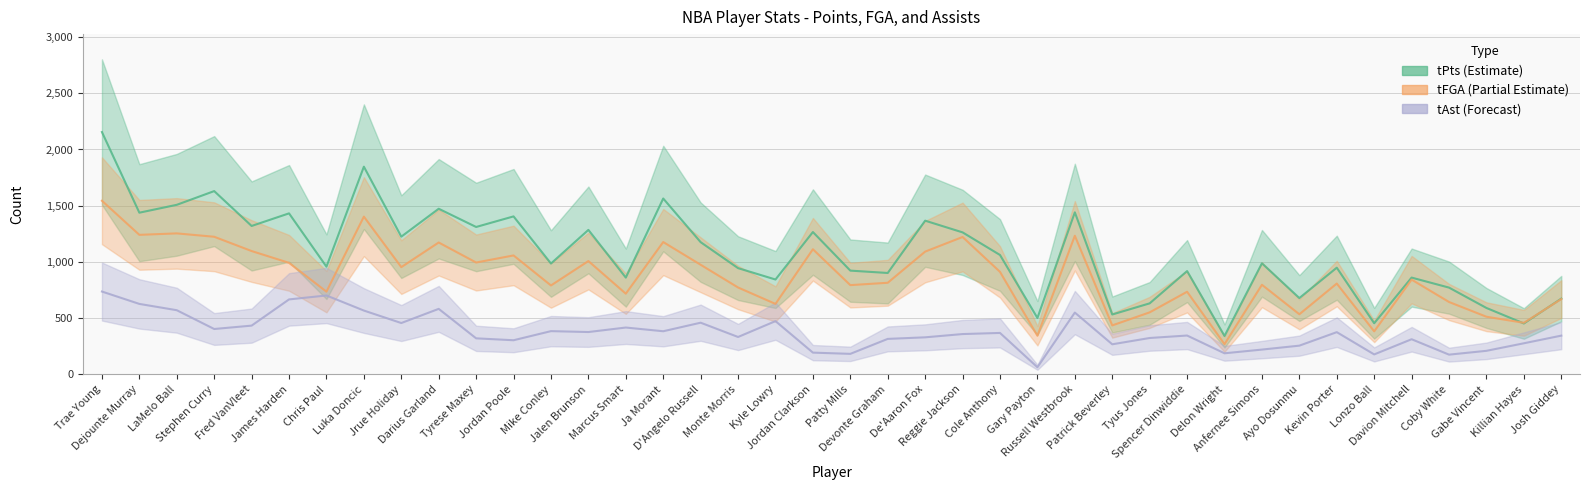

Reading left to right, what are all the values shown in this chart?

tPts: Trae Young=2155	Dejounte Murray=1438	LaMelo Ball=1508	Stephen Curry=1630	Fred VanVleet=1320	James Harden=1432	Chris Paul=958	Luka Doncic=1847	Jrue Holiday=1225	Darius Garland=1473	Tyrese Maxey=1311	Jordan Poole=1405	Mike Conley=986	Jalen Brunson=1285	Marcus Smart=861	Ja Morant=1564	D'Angelo Russell=1176	Monte Morris=945	Kyle Lowry=844	Jordan Clarkson=1266	Patty Mills=923	Devonte Graham=902	De'Aaron Fox=1367	Reggie Jackson=1263	Cole Anthony=1062	Gary Payton=502	Russell Westbrook=1441	Patrick Beverley=533	Tyus Jones=632	Spencer Dinwiddie=919	Delon Wright=342	Anfernee Simons=988	Ayo Dosunmu=679	Kevin Porter=949	Lonzo Ball=455	Davion Mitchell=861	Coby White=772	Gabe Vincent=591	Killian Hayes=453	Josh Giddey=674
tFGA: Trae Young=1544	Dejounte Murray=1241	LaMelo Ball=1254	Stephen Curry=1224	Fred VanVleet=1097	James Harden=992	Chris Paul=736	Luka Doncic=1403	Jrue Holiday=954	Darius Garland=1173	Tyrese Maxey=995	Jordan Poole=1058	Mike Conley=791	Jalen Brunson=1008	Marcus Smart=718	Ja Morant=1177	D'Angelo Russell=975	Monte Morris=773	Kyle Lowry=627	Jordan Clarkson=1113	Patty Mills=794	Devonte Graham=815	De'Aaron Fox=1092	Reggie Jackson=1222	Cole Anthony=912	Gary Payton=344	Russell Westbrook=1233	Patrick Beverley=436	Tyus Jones=552	Spencer Dinwiddie=735	Delon Wright=269	Anfernee Simons=797	Ayo Dosunmu=535	Kevin Porter=808	Lonzo Ball=383	Davion Mitchell=843	Coby White=644	Gabe Vincent=513	Killian Hayes=459	Josh Giddey=670
tAst: Trae Young=737	Dejounte Murray=627	LaMelo Ball=571	Stephen Curry=404	Fred VanVleet=434	James Harden=667	Chris Paul=702	Luka Doncic=568	Jrue Holiday=457	Darius Garland=583	Tyrese Maxey=321	Jordan Poole=304	Mike Conley=385	Jalen Brunson=377	Marcus Smart=417	Ja Morant=384	D'Angelo Russell=460	Monte Morris=333	Kyle Lowry=474	Jordan Clarkson=194	Patty Mills=183	Devonte Graham=316	De'Aaron Fox=330	Reggie Jackson=359	Cole Anthony=369	Gary Payton=64	Russell Westbrook=550	Patrick Beverley=268	Tyus Jones=324	Spencer Dinwiddie=346	Delon Wright=188	Anfernee Simons=221	Ayo Dosunmu=256	Kevin Porter=376	Lonzo Ball=178	Davion Mitchell=313	Coby White=176	Gabe Vincent=210	Killian Hayes=277	Josh Giddey=345